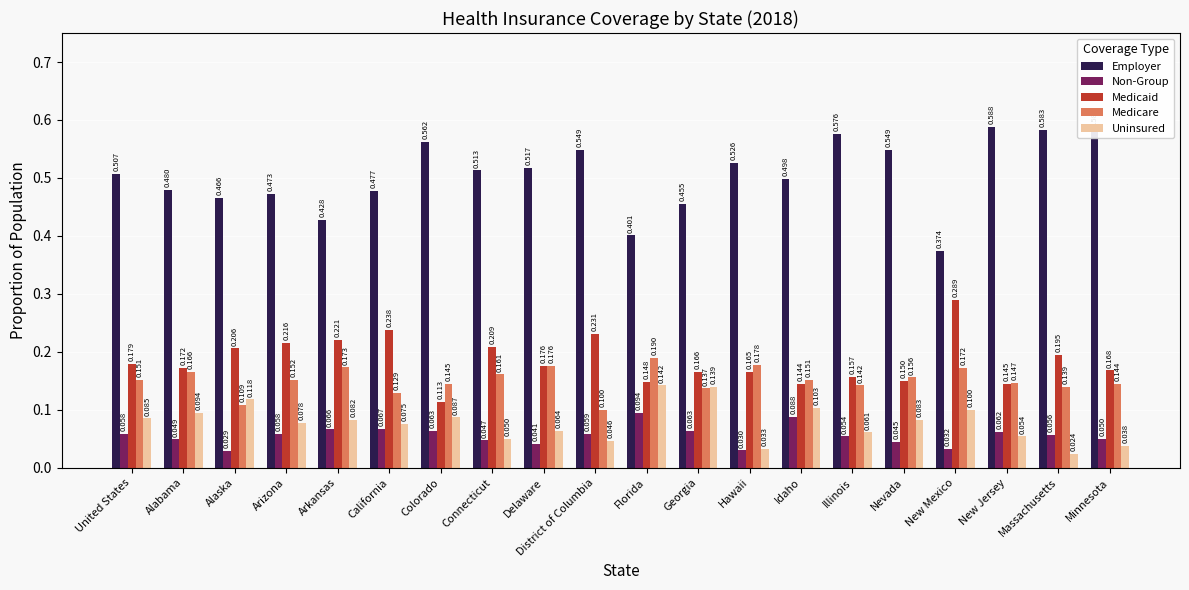

Which series has the largest range (max minus min)?

Employer